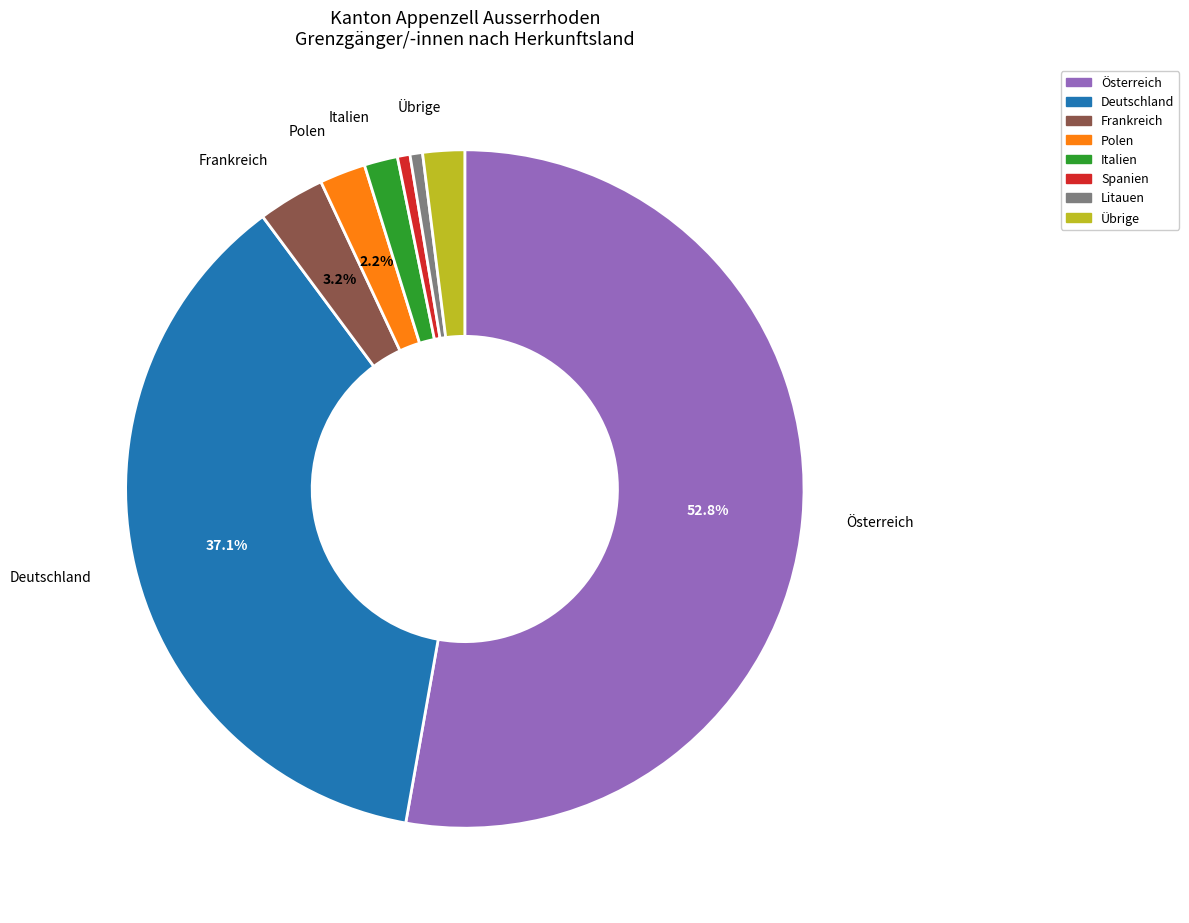

Is there a majority slice in this chart?

Yes